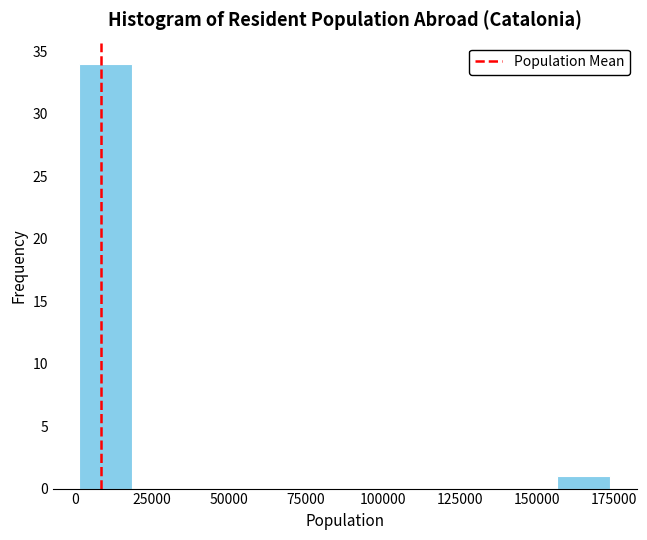

Around what value on the x-axis is the tallest bar? Give the approximate position of its centre, as read against the axis.

10000